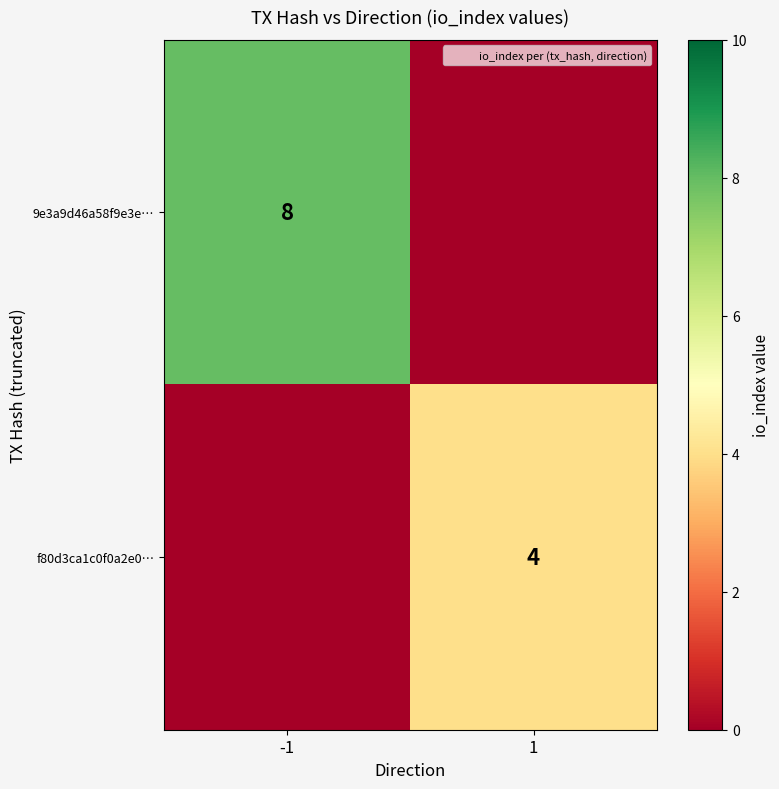

Is the value of 9e3a9d46a58f9e3e… at -1 greater than the value of f80d3ca1c0f0a2e0… at 1?

Yes